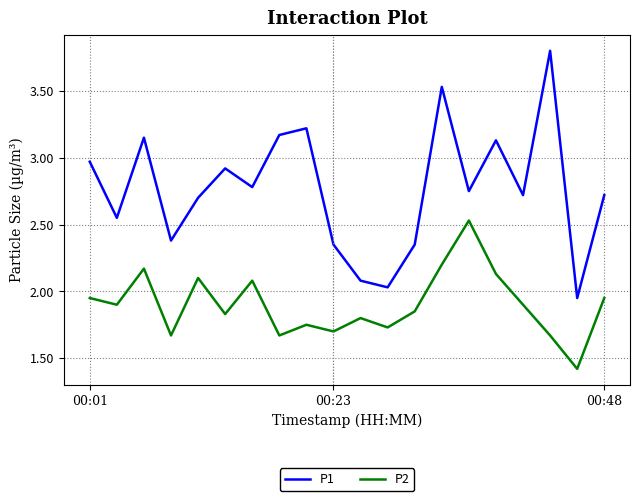

List the series in order of their peak value, lowest first.

P2, P1